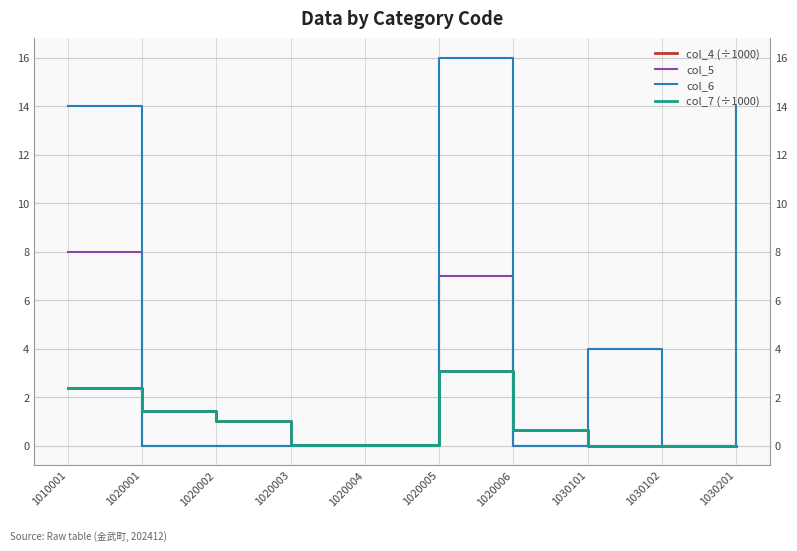

How many interior local peaks does the col_4 (÷1000) series have?

1